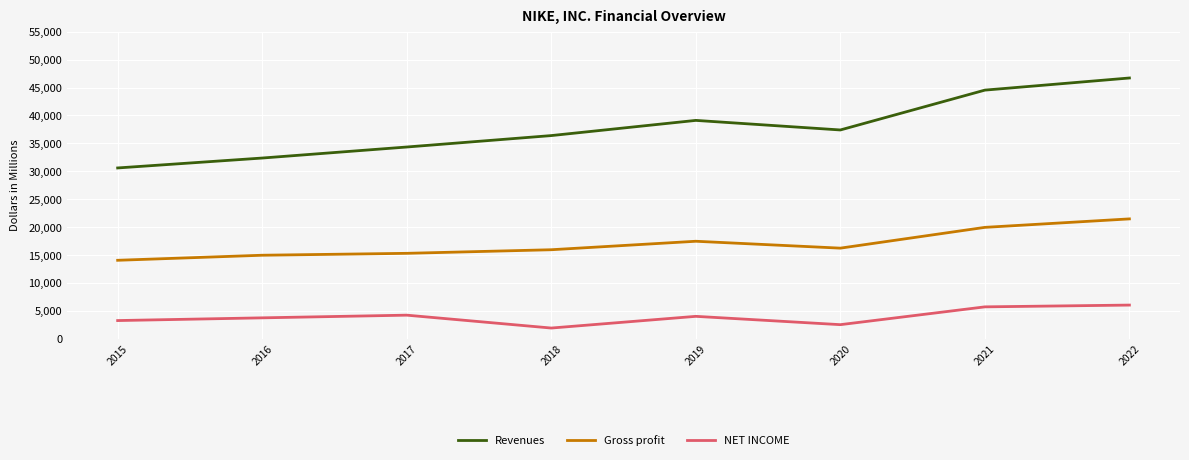

What are all the series names shown in the legend?

Revenues, Gross profit, NET INCOME